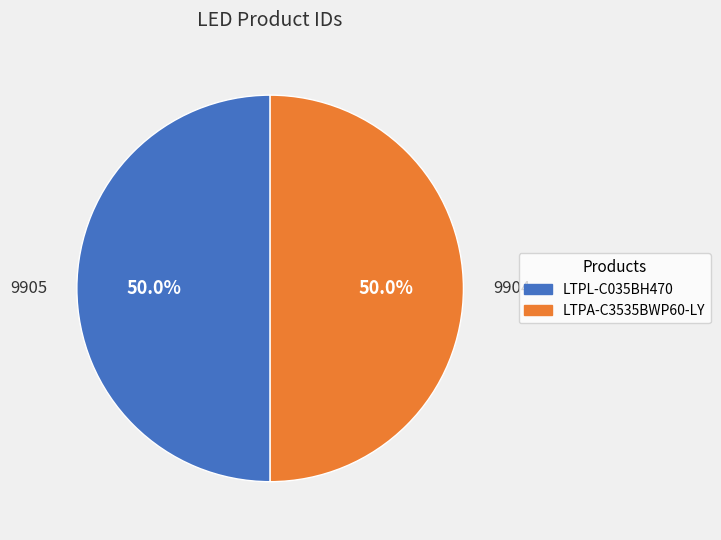

What is the ratio of the value at LTPL-C035BH470 to the value at LTPA-C3535BWP60-LY?

1.0